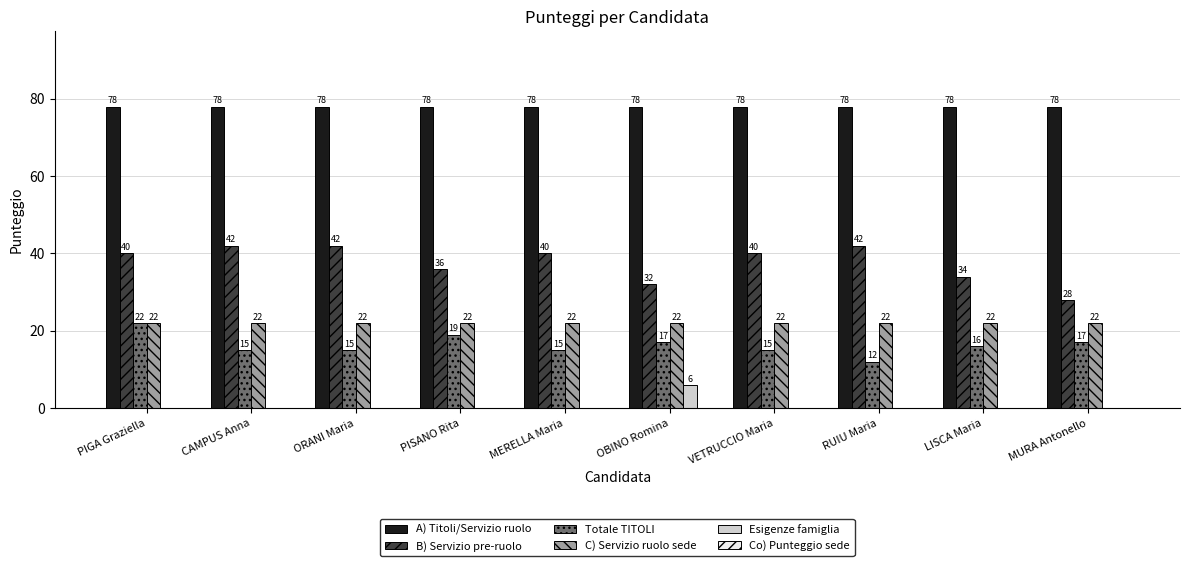

What is the highest value of the C) Servizio ruolo sede series?

22